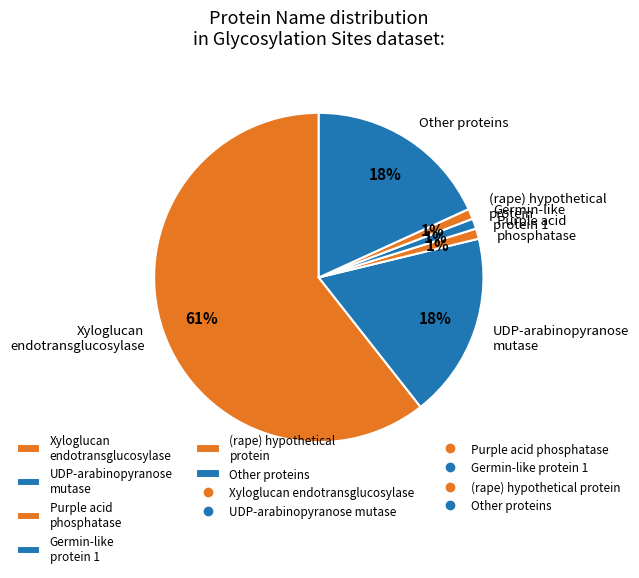

Which slice represents more than half of the pie?

Xyloglucan endotransglucosylase